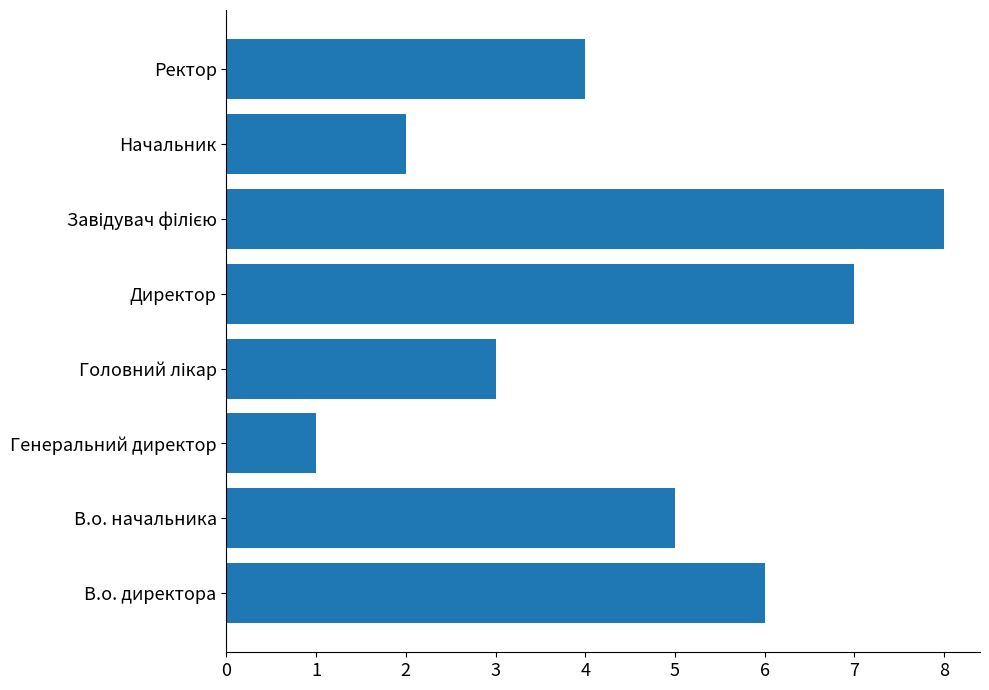

Which label corresponds to the smallest value in the chart?

Генеральний директор